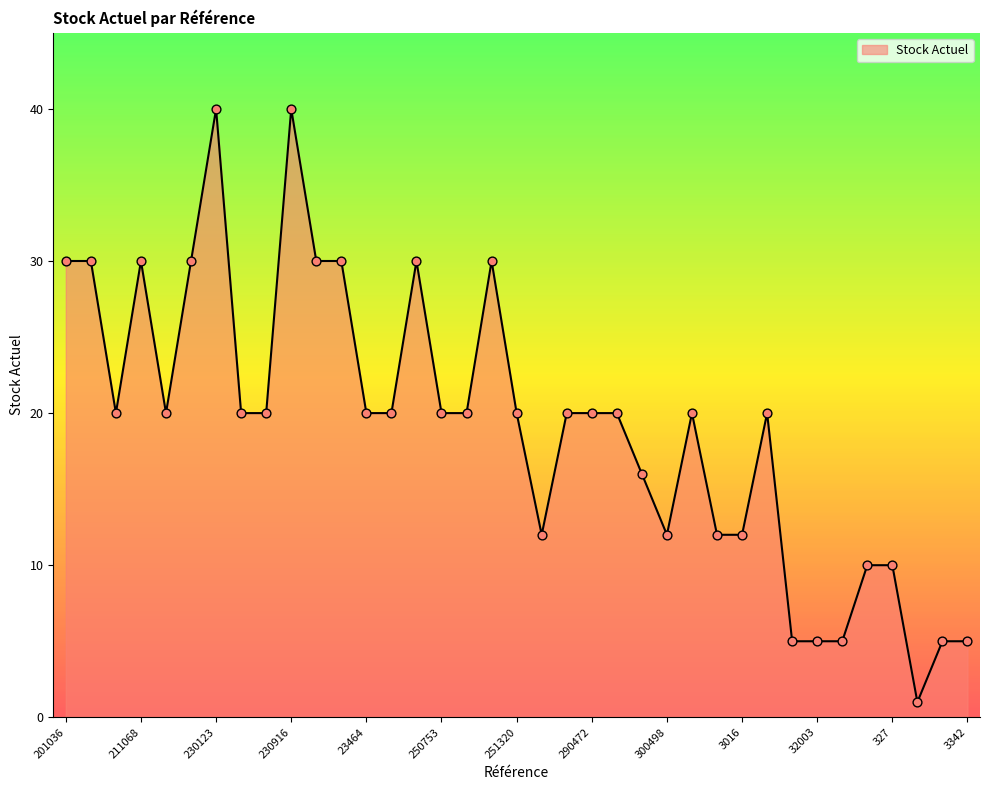

What is the greatest value displayed?

40